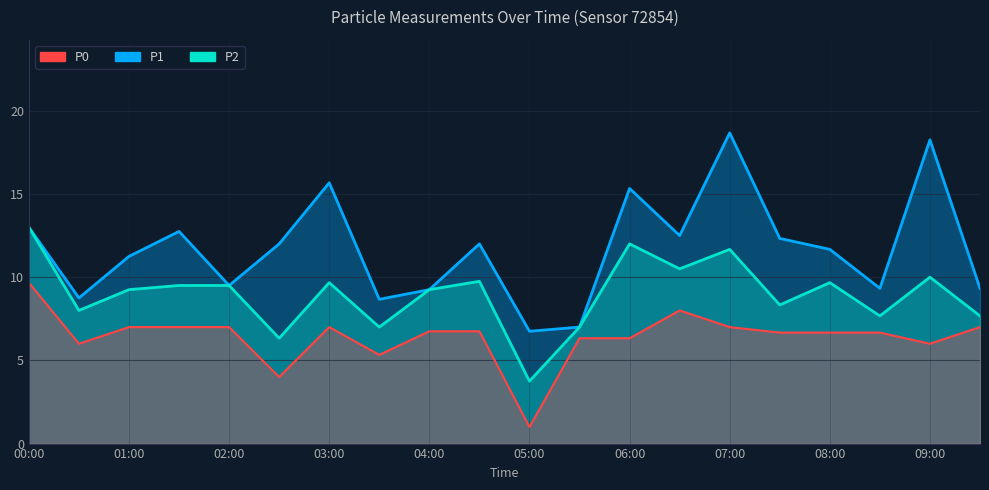

Reading left to right, what are all the values shown in this chart?

P1: 13.0	8.8	11.2	12.8	9.5	12.0	15.7	8.7	9.2	12.0	6.8	7.0	15.3	12.5	18.7	12.3	11.7	9.3	18.2	9.3
P2: 13.0	8.0	9.2	9.5	9.5	6.3	9.7	7.0	9.2	9.8	3.8	7.0	12.0	10.5	11.7	8.3	9.7	7.7	10.0	7.7
P0: 9.7	6.0	7.0	7.0	7.0	4.0	7.0	5.3	6.8	6.8	1.0	6.3	6.3	8.0	7.0	6.7	6.7	6.7	6.0	7.0